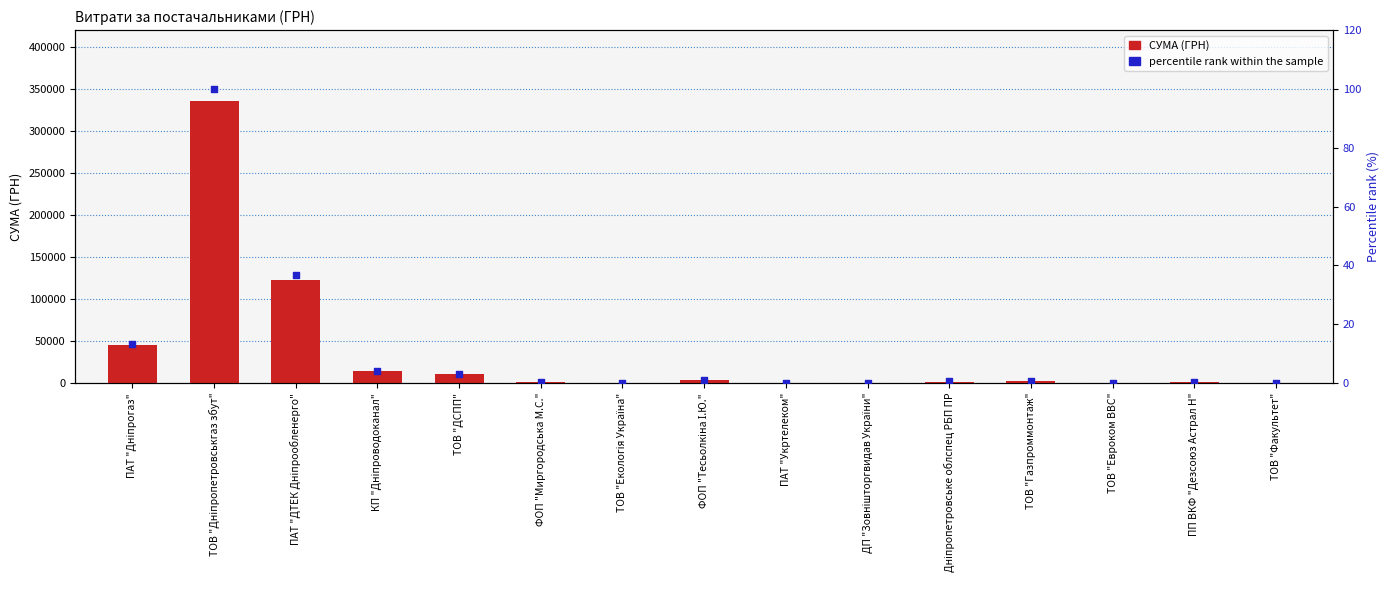

Which series has the widest spread of Y values?

СУМА (ГРН)